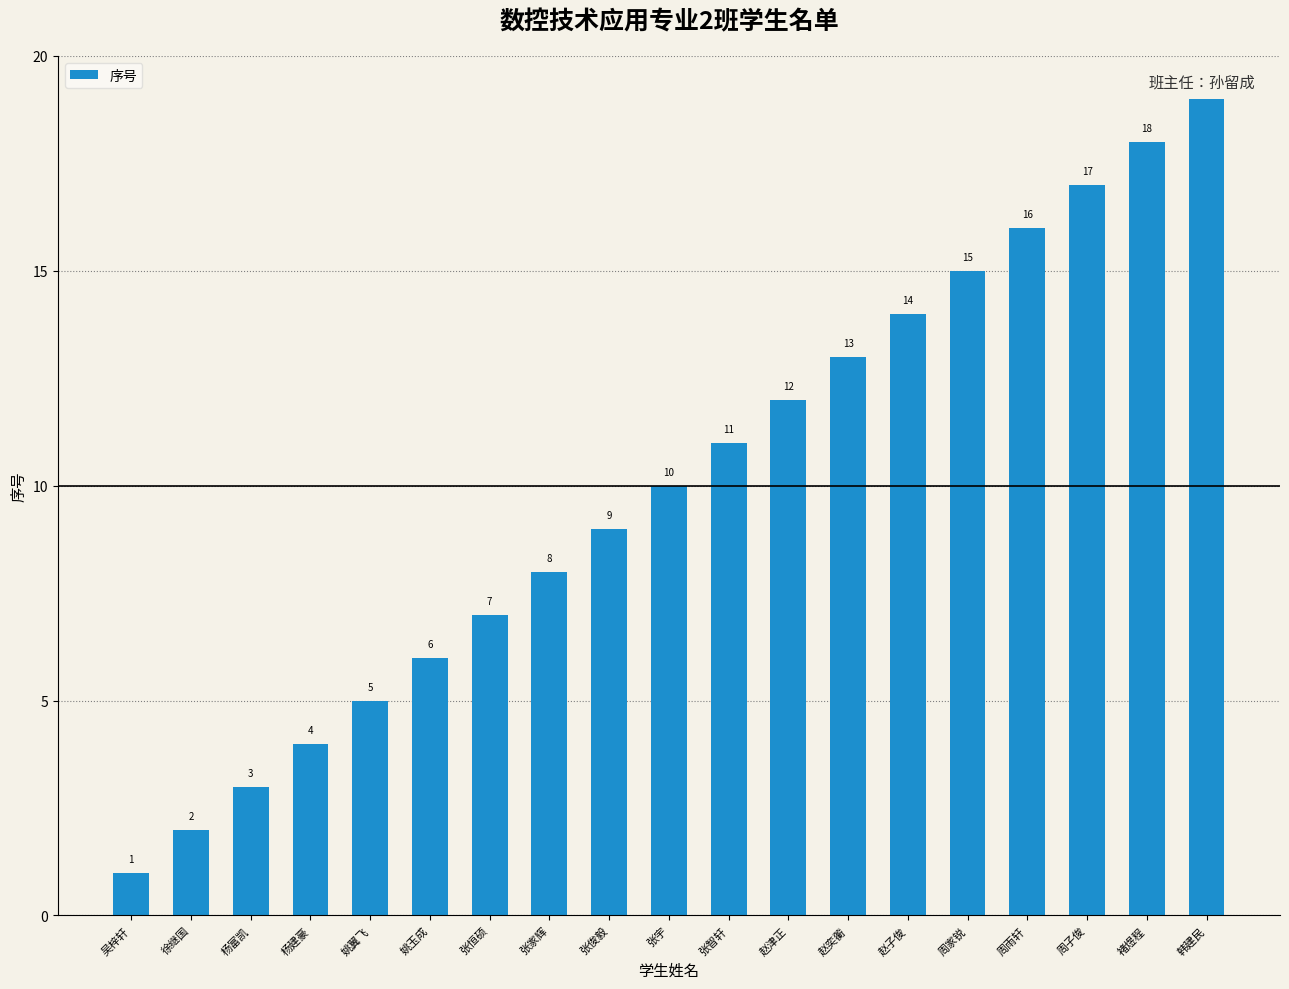

What is the ratio of the value at 韩建民 to the value at 张俊毅?

2.1